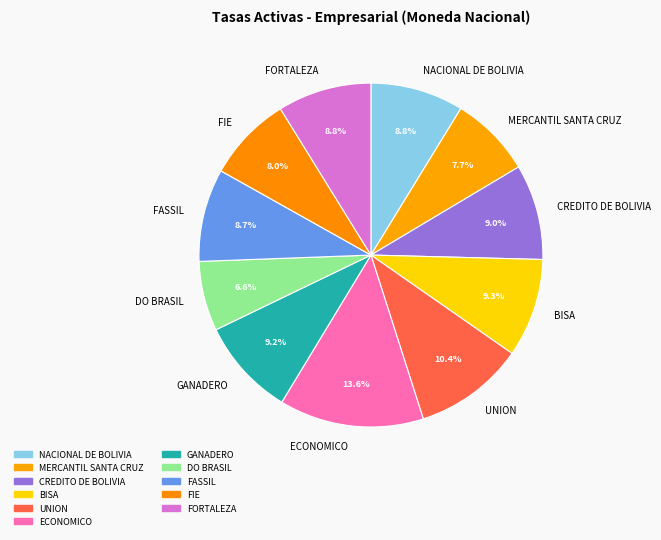

Does FASSIL represent more than half of the total?

No